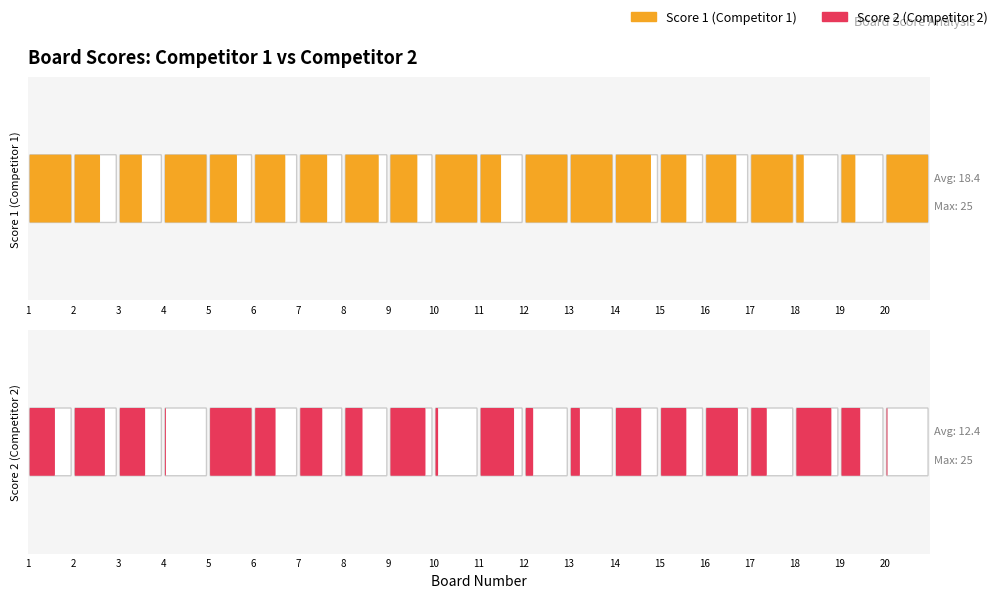

What are all the series names shown in the legend?

Score 1, Score 2